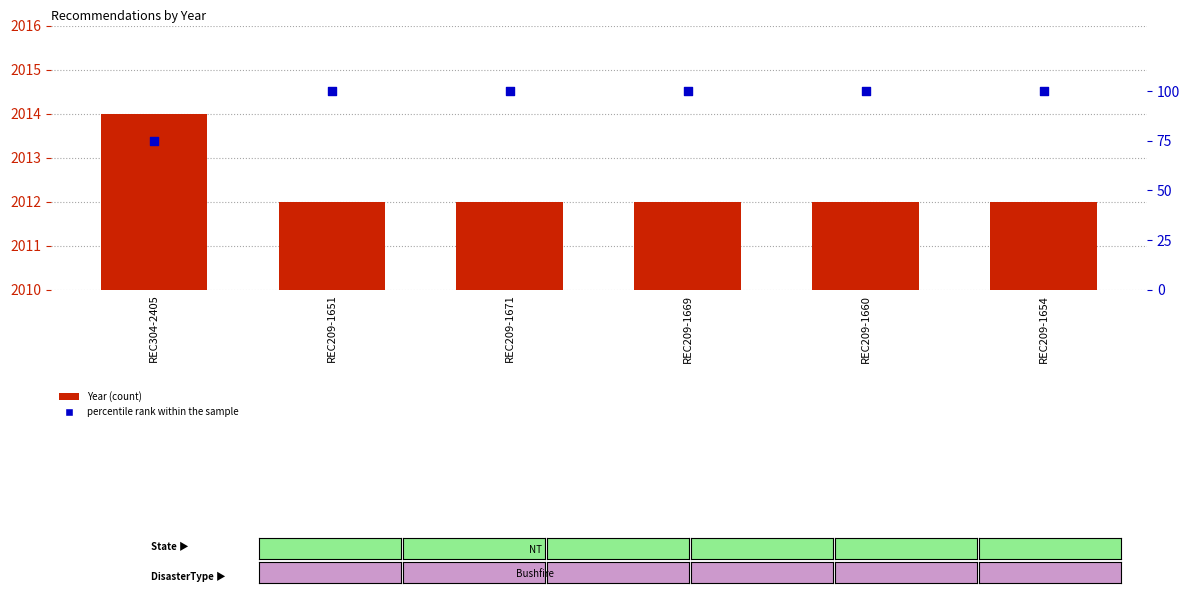

Which series has the largest total across all categories?

Year